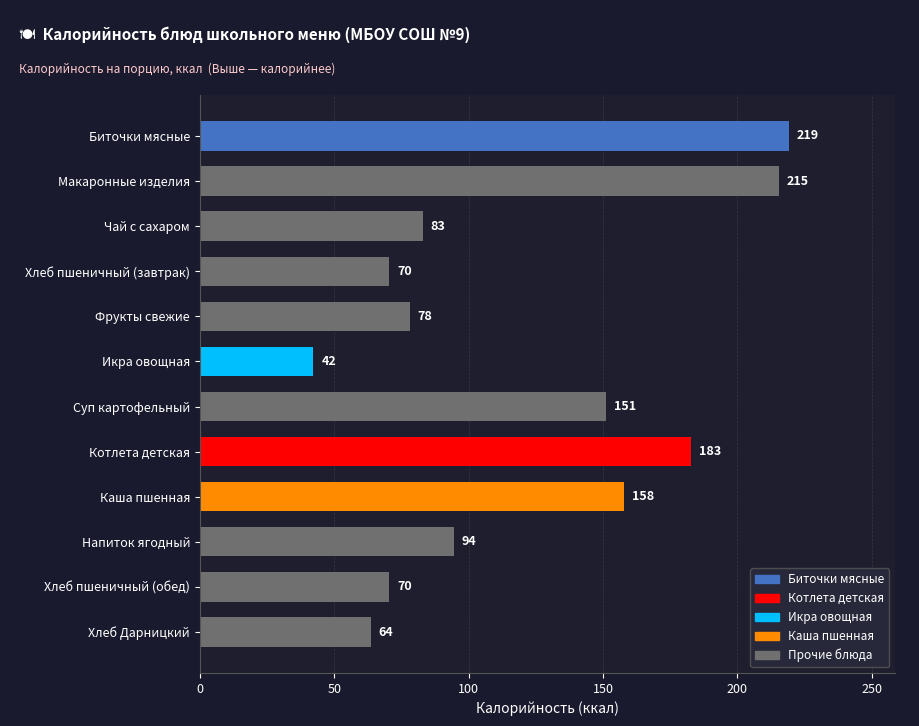

What position from the bottom is Макаронные изделия?

11